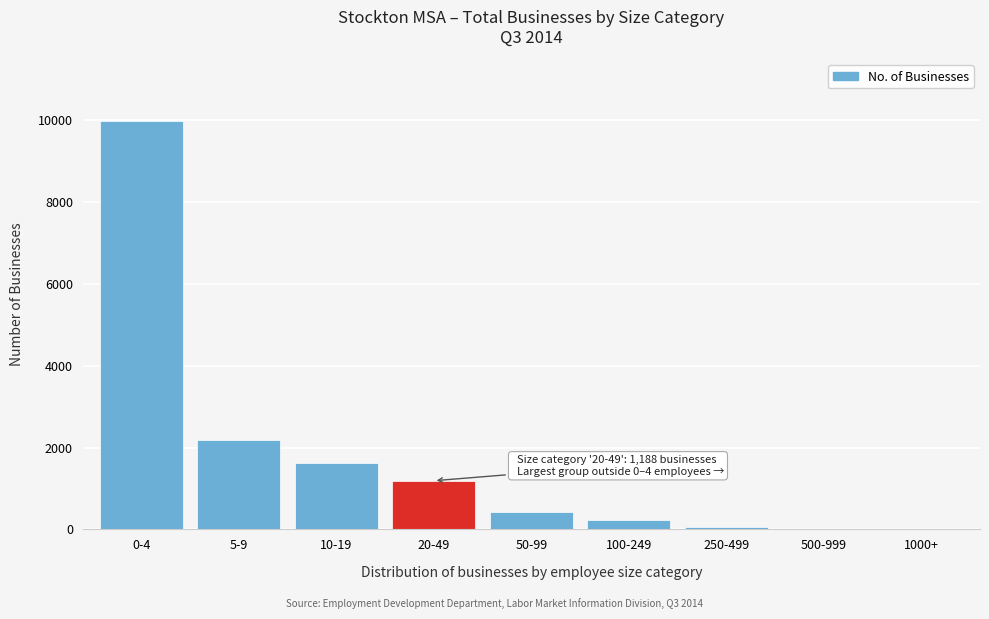

What is the change in value from 0-4 to 50-99?

-9569